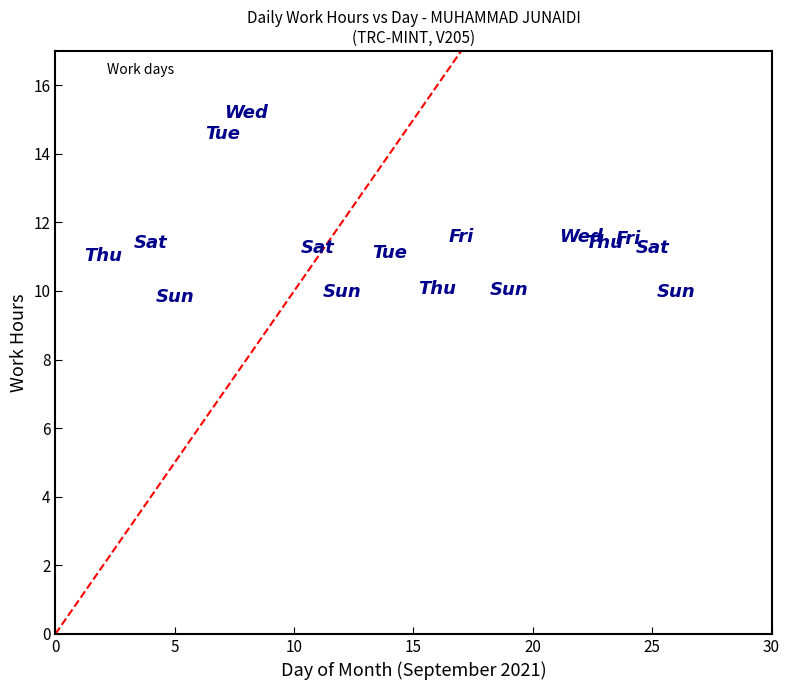

What is the range of X values (max minus min)?

24.0